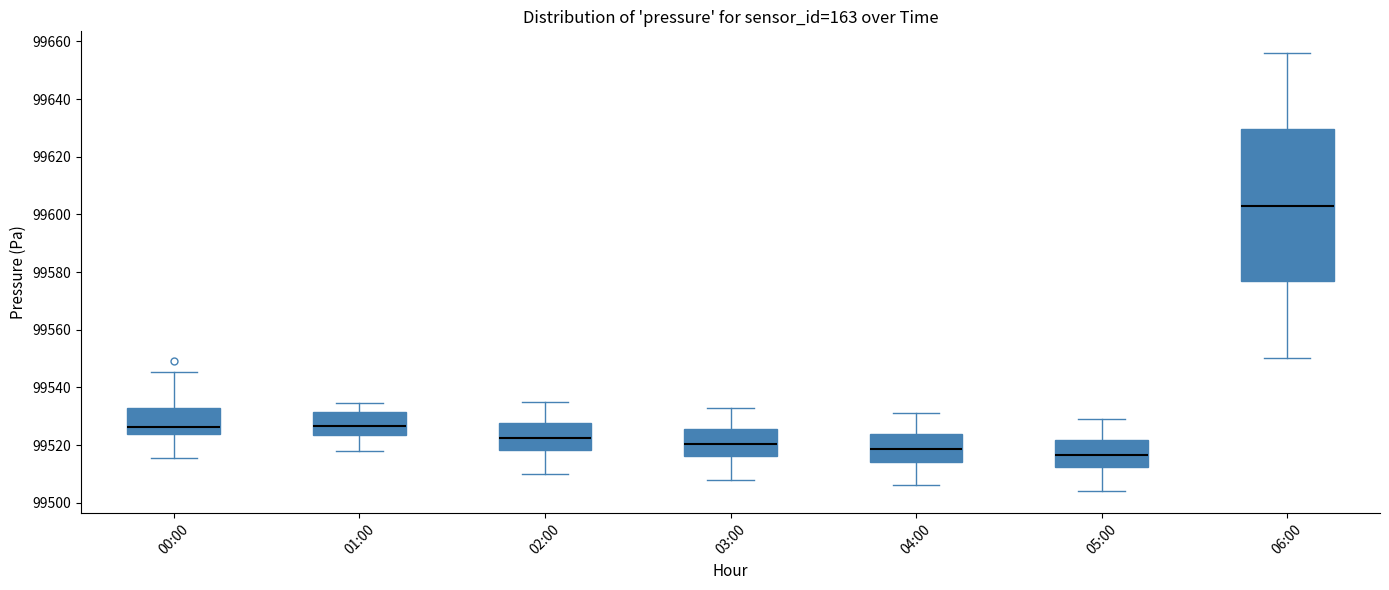

Reading left to right, transcribe this box plot: for each box, give where its median line is, the range the box spans, and where its two whiskers end, as read against the y-axis. The values are not printed on the chart, so give them approximately, as read against the axis.

00:00: median 99526, box 99524 to 99534, whiskers 99516 to 99546
01:00: median 99526, box 99524 to 99532, whiskers 99518 to 99534
02:00: median 99522, box 99518 to 99528, whiskers 99510 to 99536
03:00: median 99520, box 99516 to 99526, whiskers 99508 to 99534
04:00: median 99518, box 99514 to 99524, whiskers 99506 to 99532
05:00: median 99516, box 99512 to 99522, whiskers 99504 to 99530
06:00: median 99604, box 99576 to 99630, whiskers 99550 to 99656